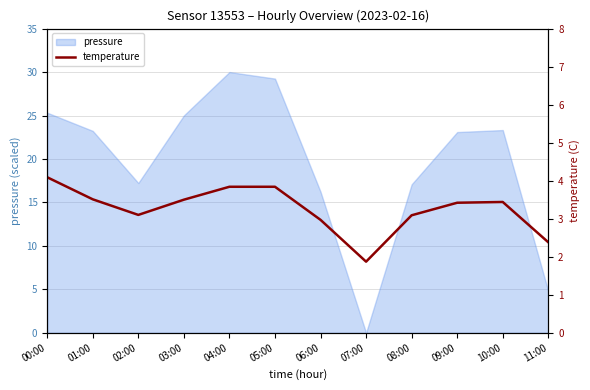

Reading left to right, extract all data points from this chart.

4.1	3.5	3.1	3.5	3.8	3.8	3.0	1.9	3.1	3.4	3.4	2.4